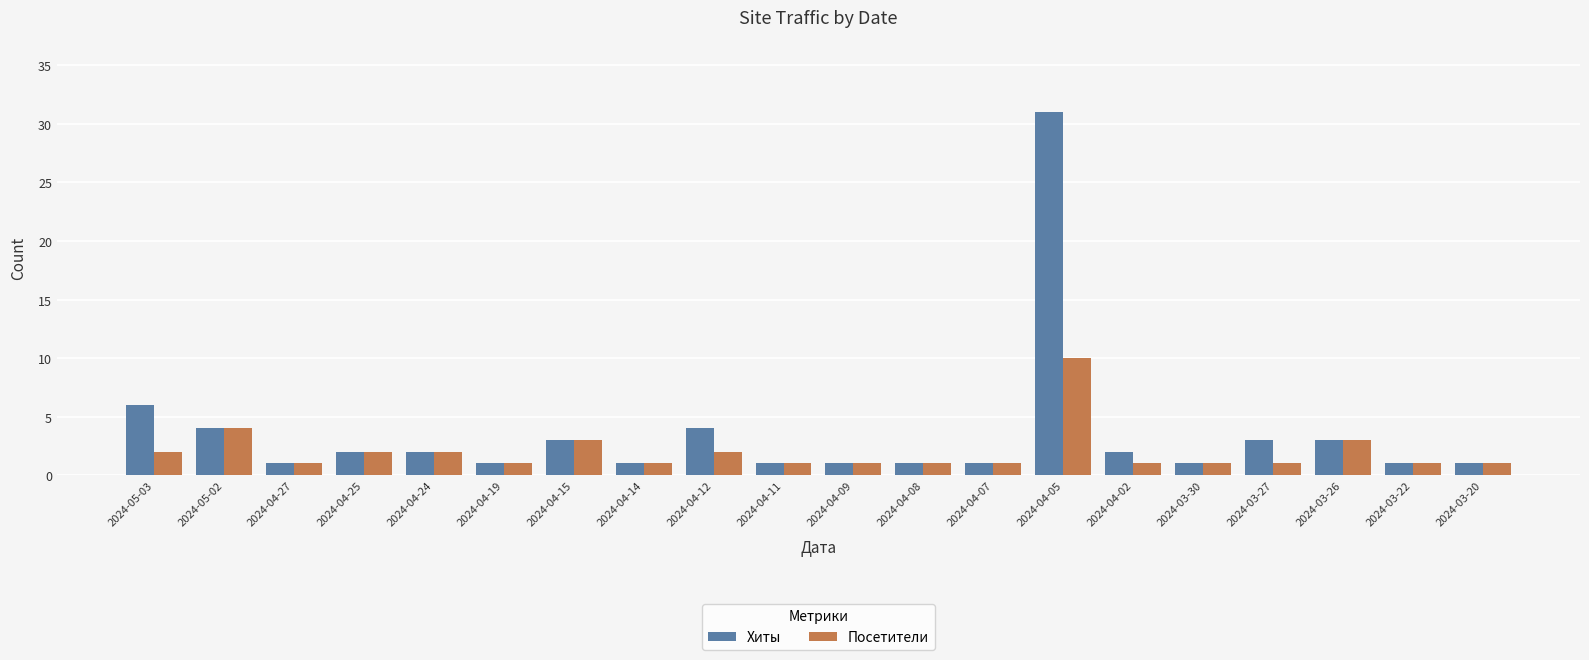

List the series in order of their overall mean, highest first.

Хиты, Посетители